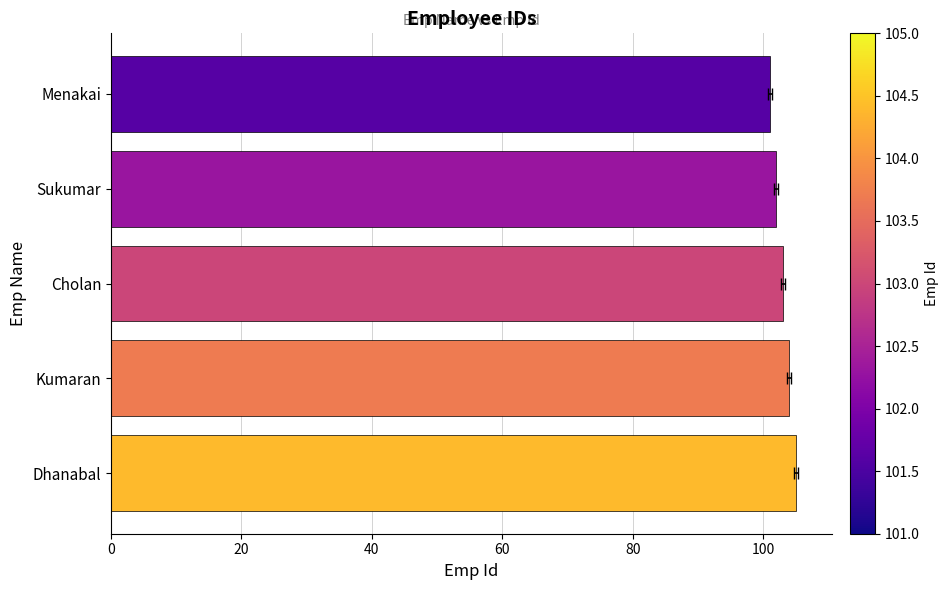

How many data points are above 103?

2